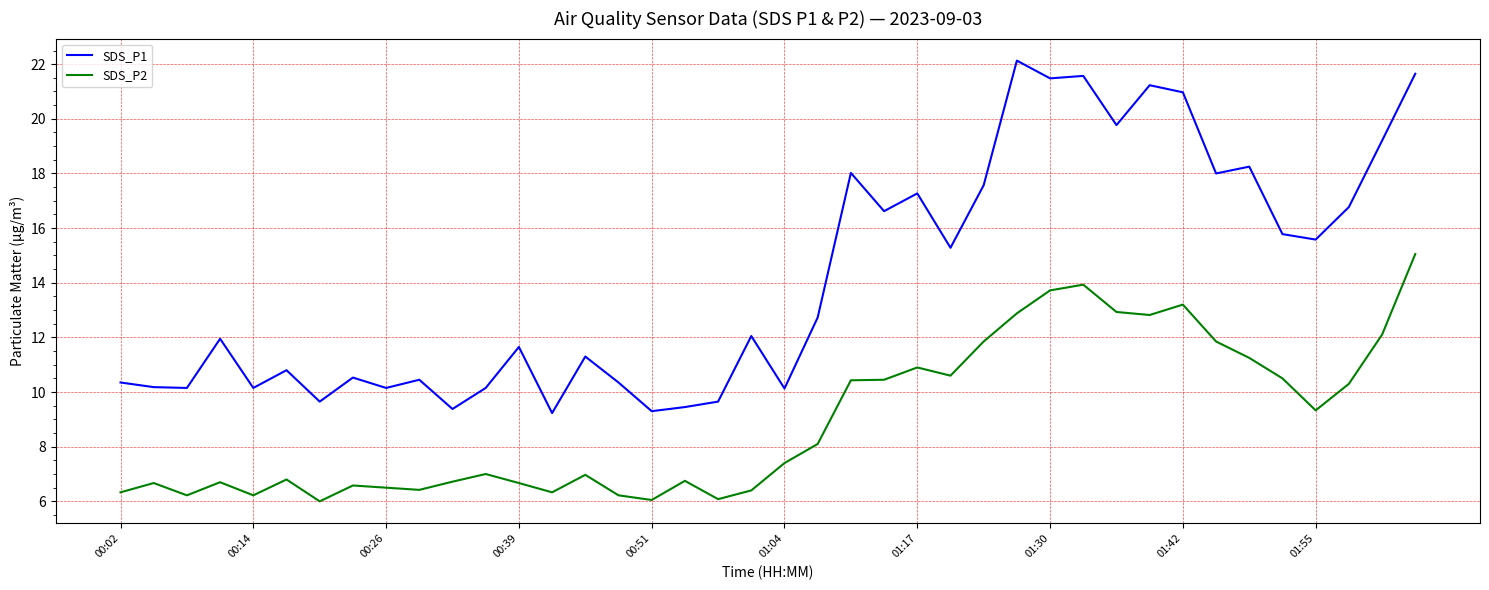

True or false: SDS_P2 and SDS_P1 intersect in this chart.

False